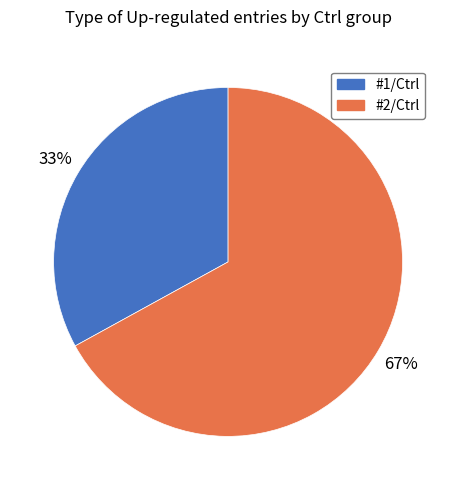

What is the smallest slice in the pie chart?

#1/Ctrl